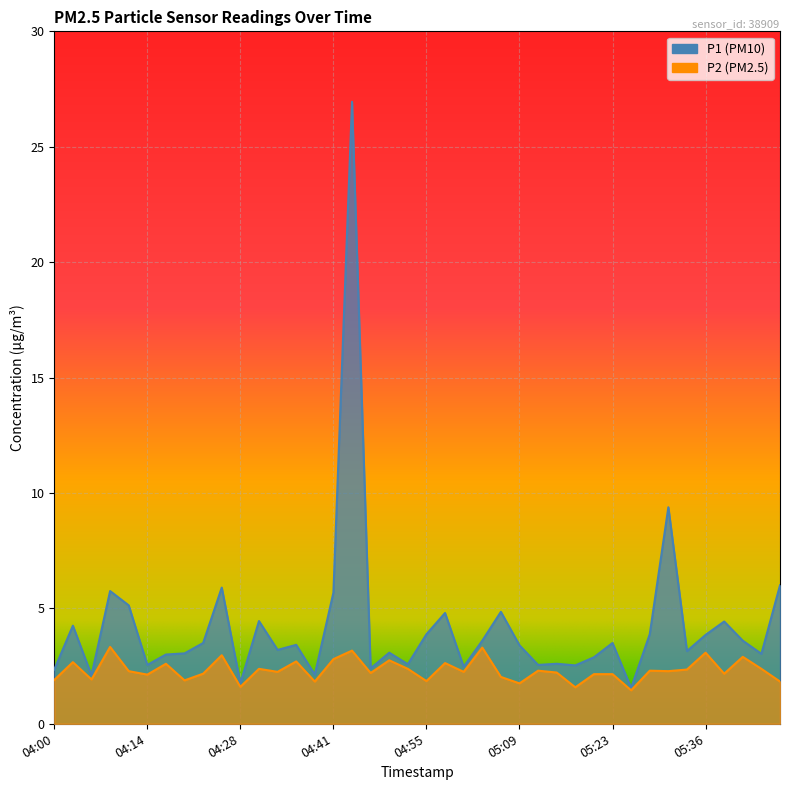

What is the difference between the maximum and minimum values in the P2 series?

1.9